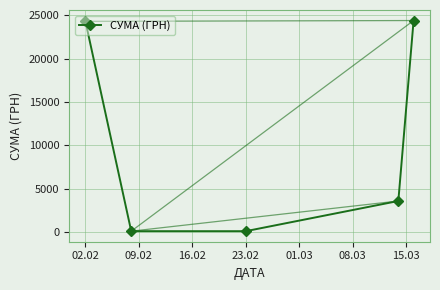

How many interior local valleys does the СУМА (ГРН) series have?

1